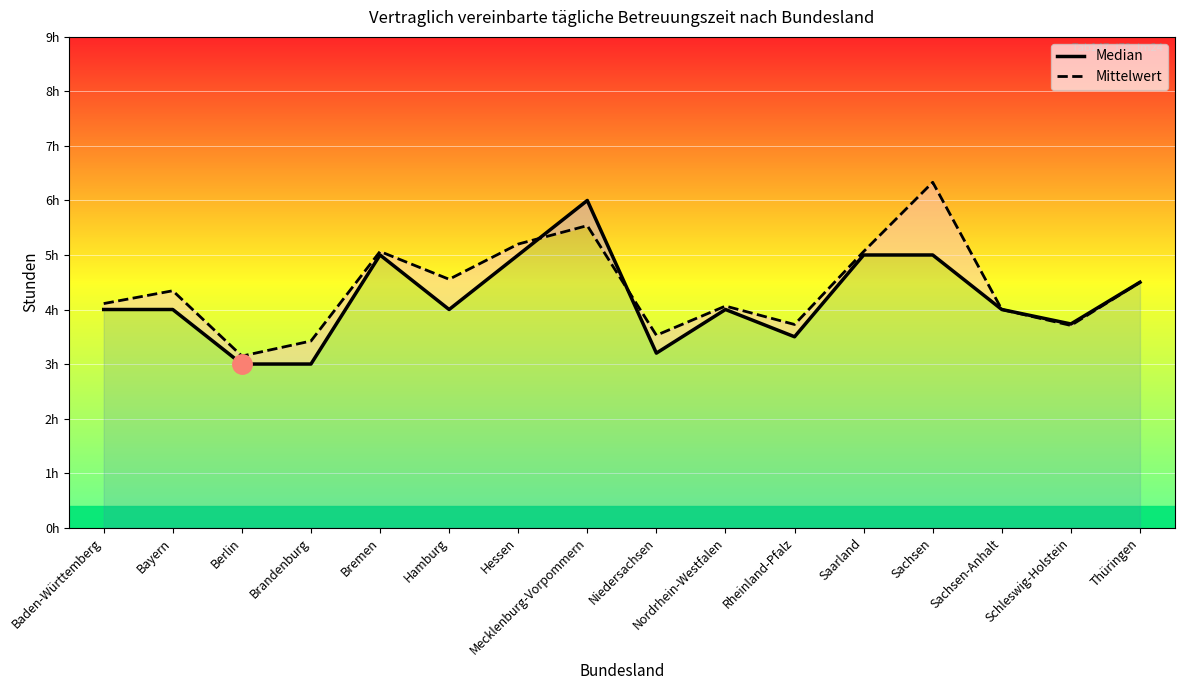

At Mecklenburg-Vorpommern, list the series in order from smallest to largest.

Mittelwert, Median